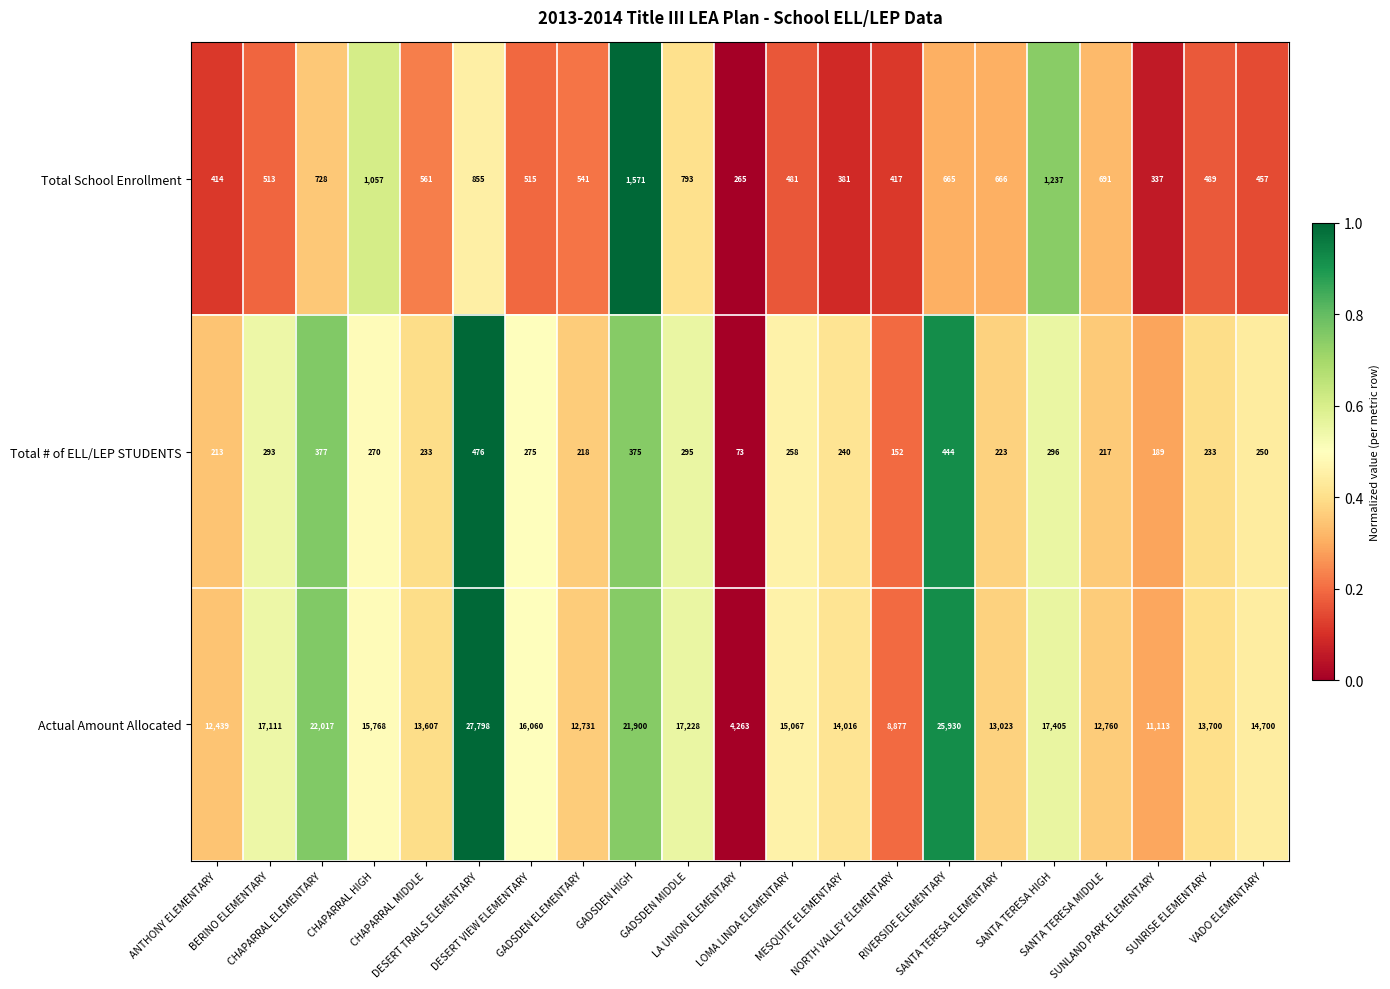

What is the maximum value shown in the chart?

27798